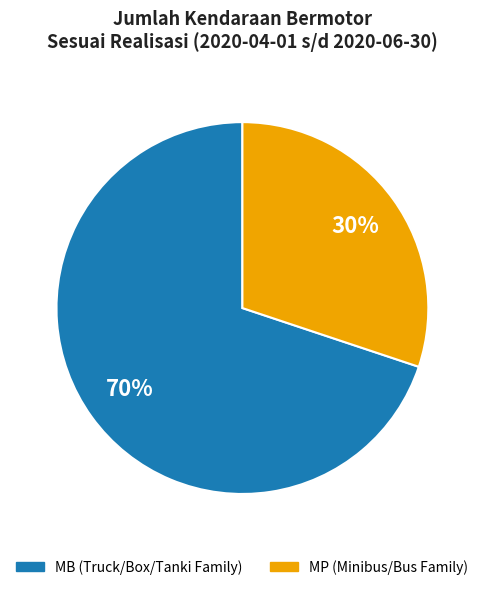

Count the number of slices in the pie.

2